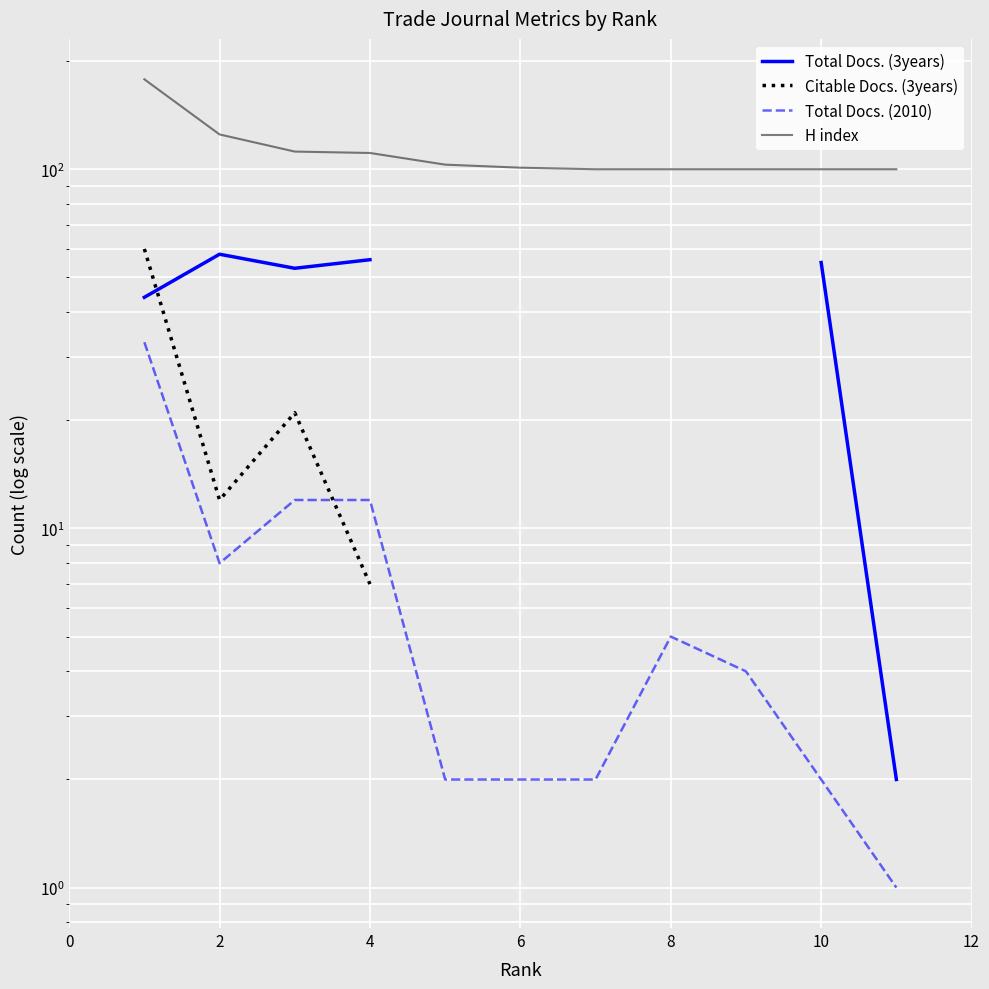

List the series in order of their overall mean, highest first.

H index, Total Docs. (3years), Citable Docs. (3years), Total Docs. (2010)